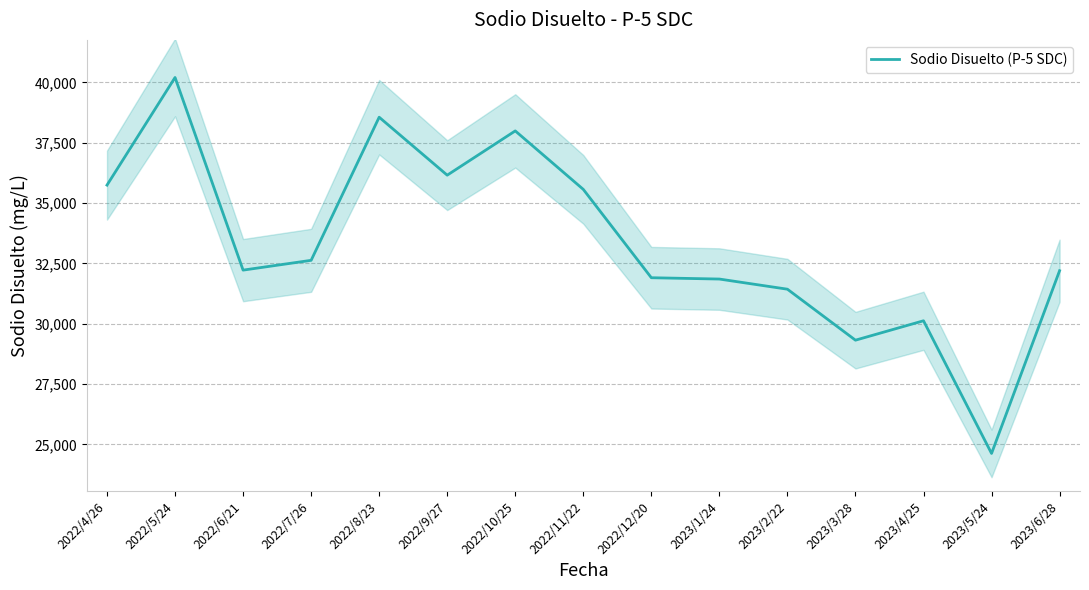

What is the value of the 9th point from the left?

31904.8